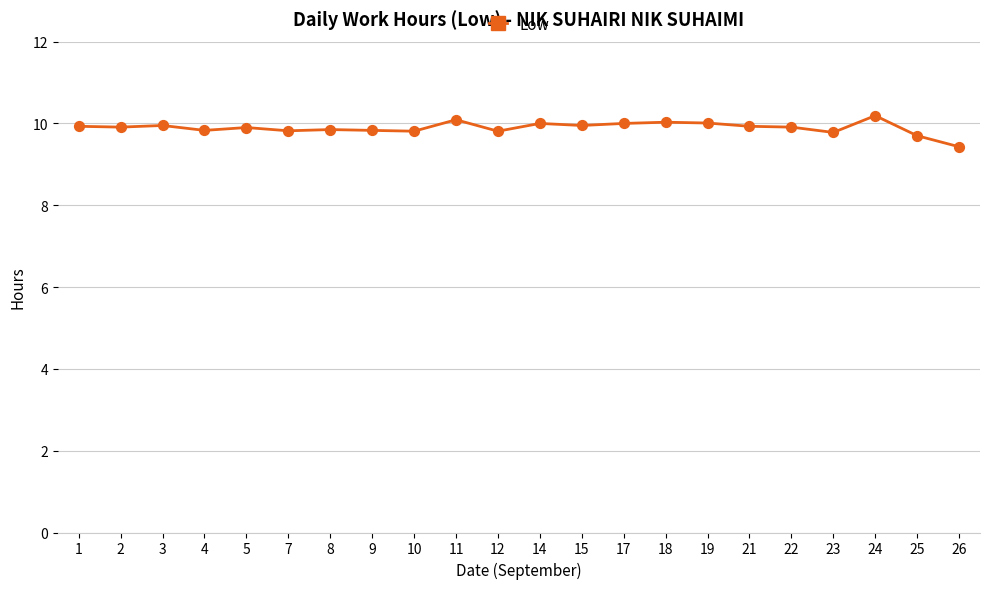

Approximately how many times larger is the value at 7 compared to 10?

1.0